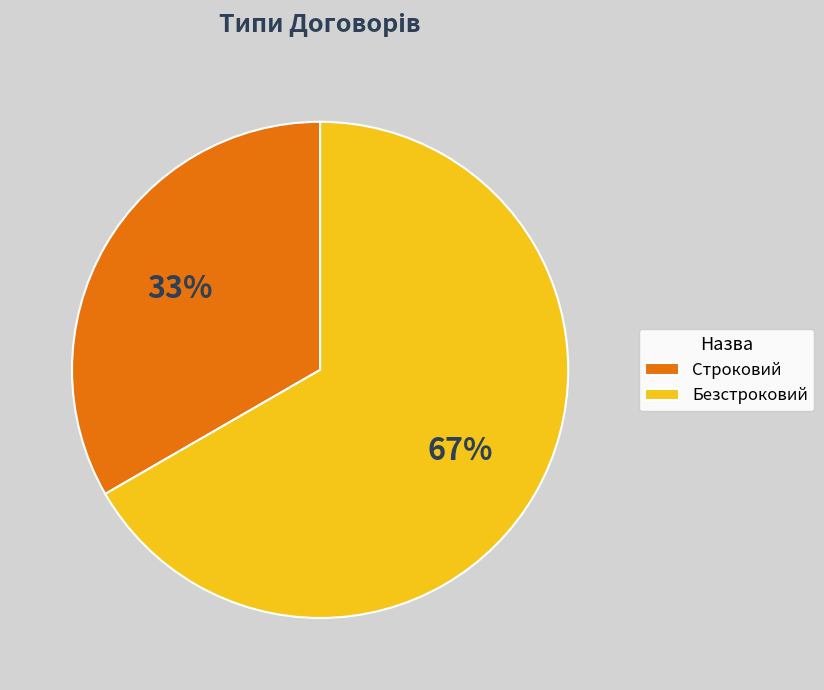

Which slice is the smallest?

Строковий